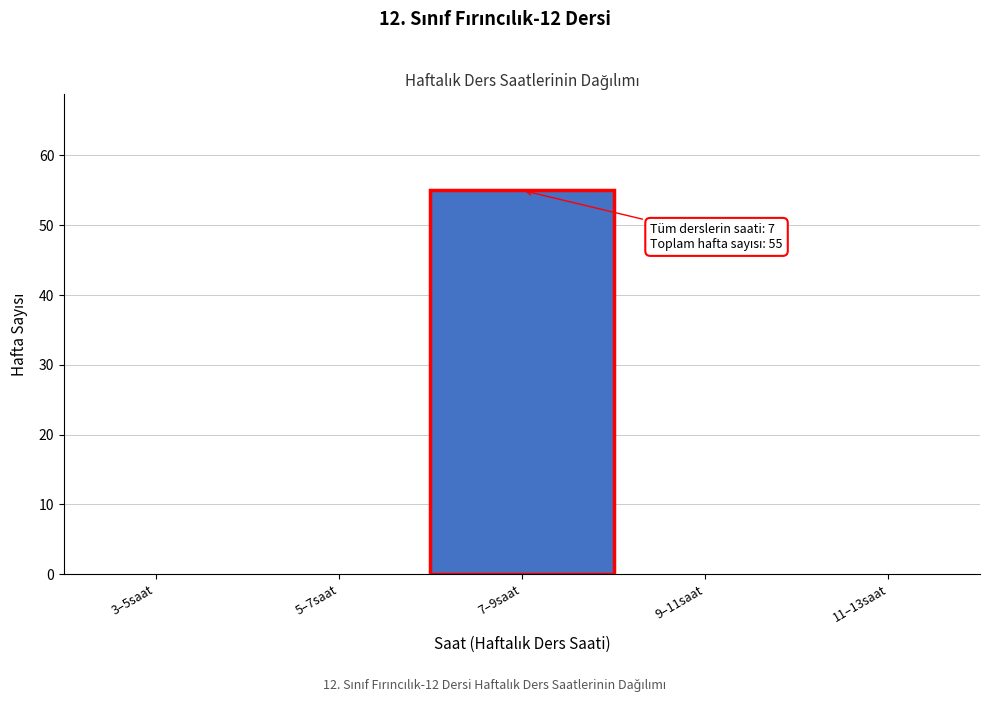

Reading right to left, transcribe all the data shown in this chart.

11–13saat=0	9–11saat=0	7–9saat=55	5–7saat=0	3–5saat=0